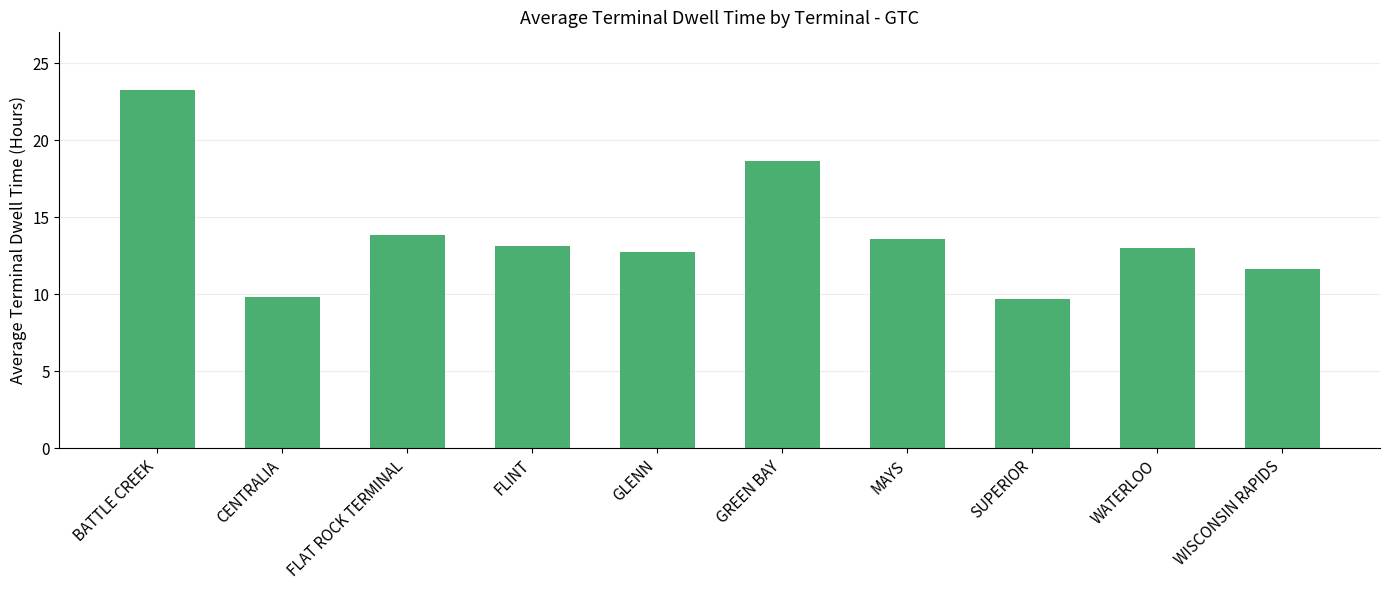

What is the smallest value displayed?

9.7